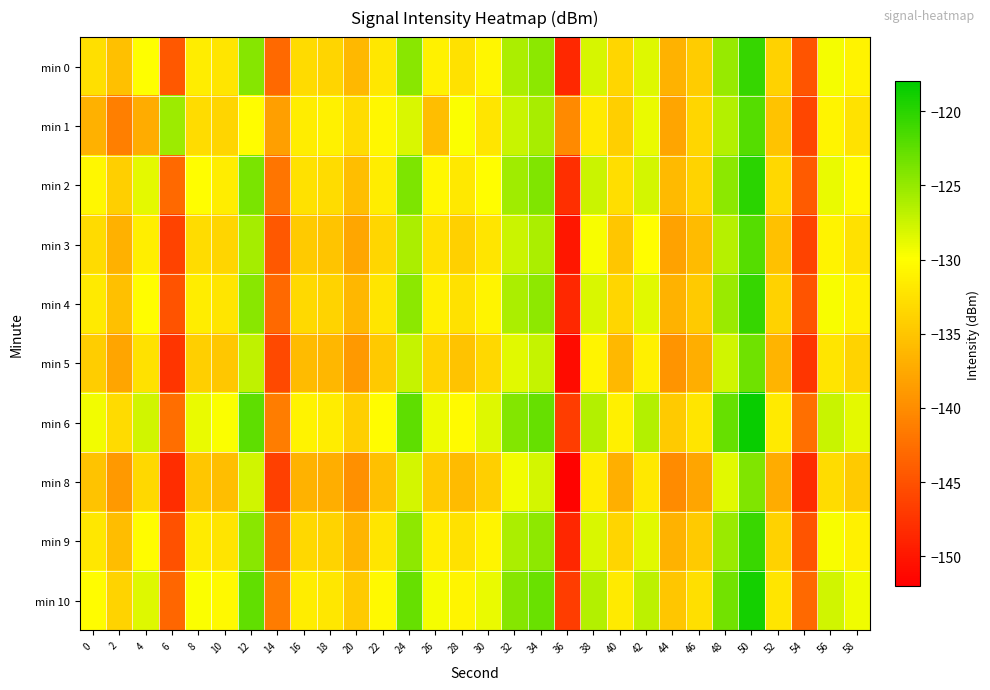

Which series has the largest total across all categories?

min 6